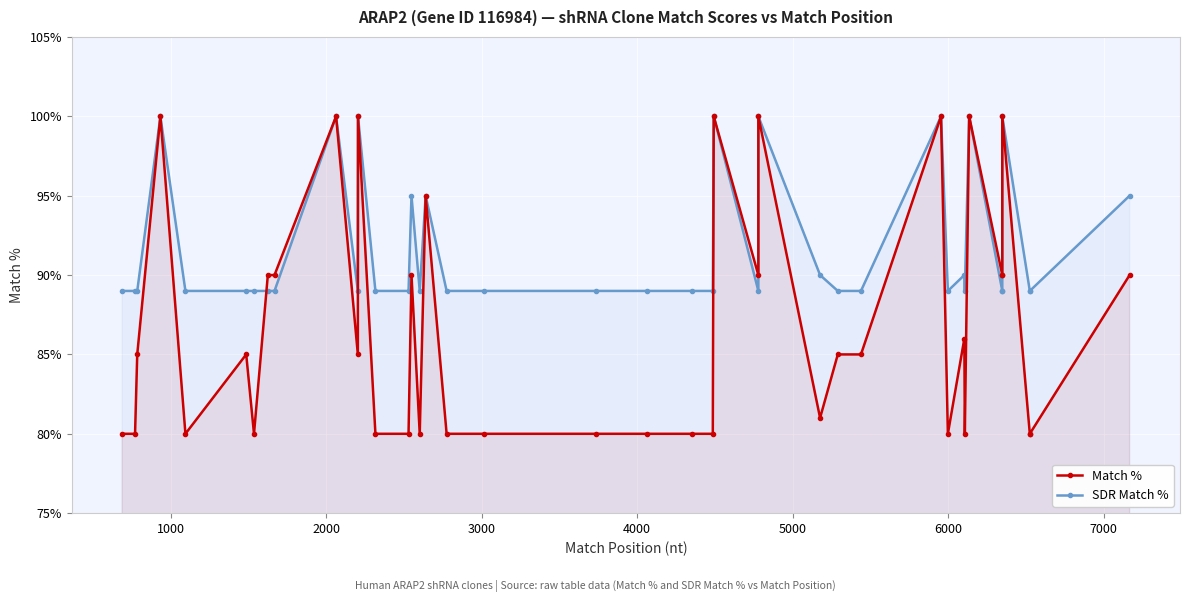

The value of Match % at 39 is 22. True or false?

False